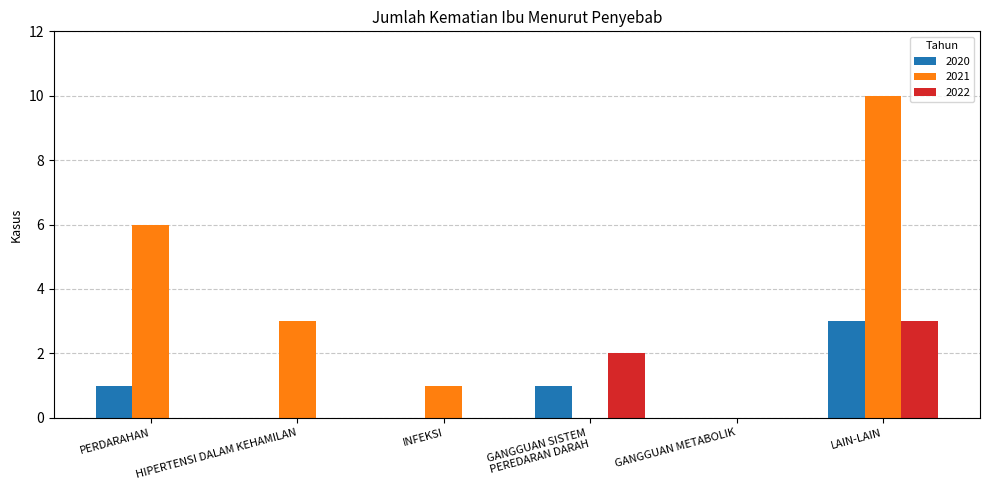

Which series has the largest total across all categories?

2021